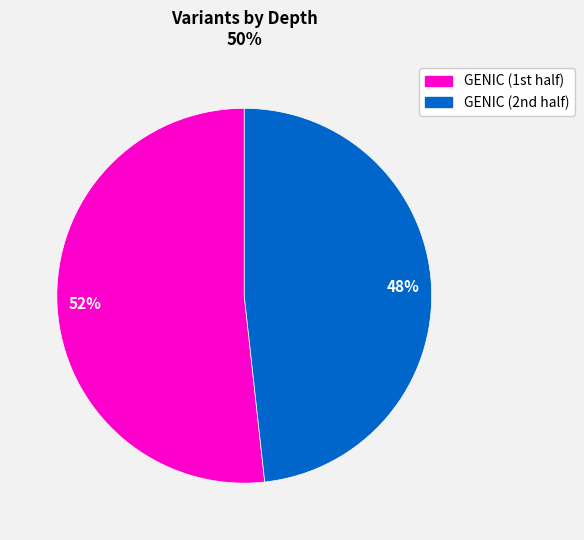

To the nearest percent, what is the average slice percentage?

50%